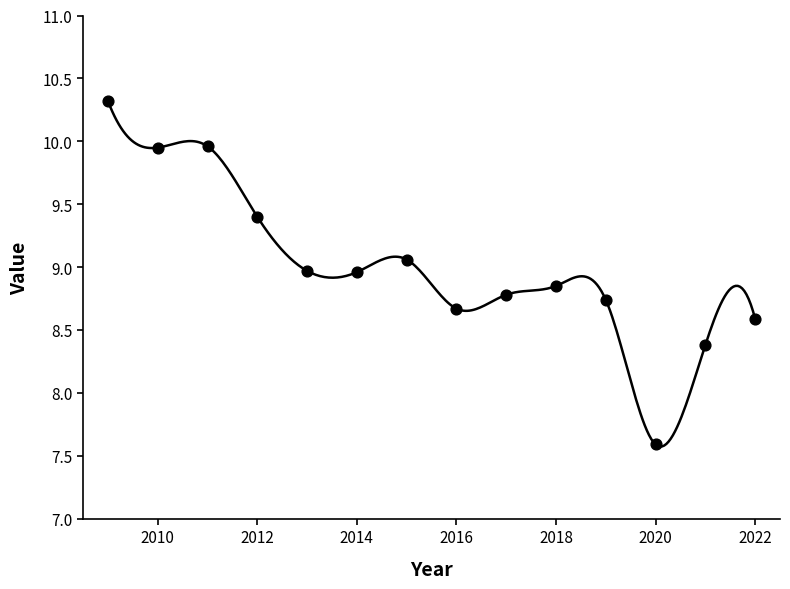

What is the maximum value shown in the chart?

10.3